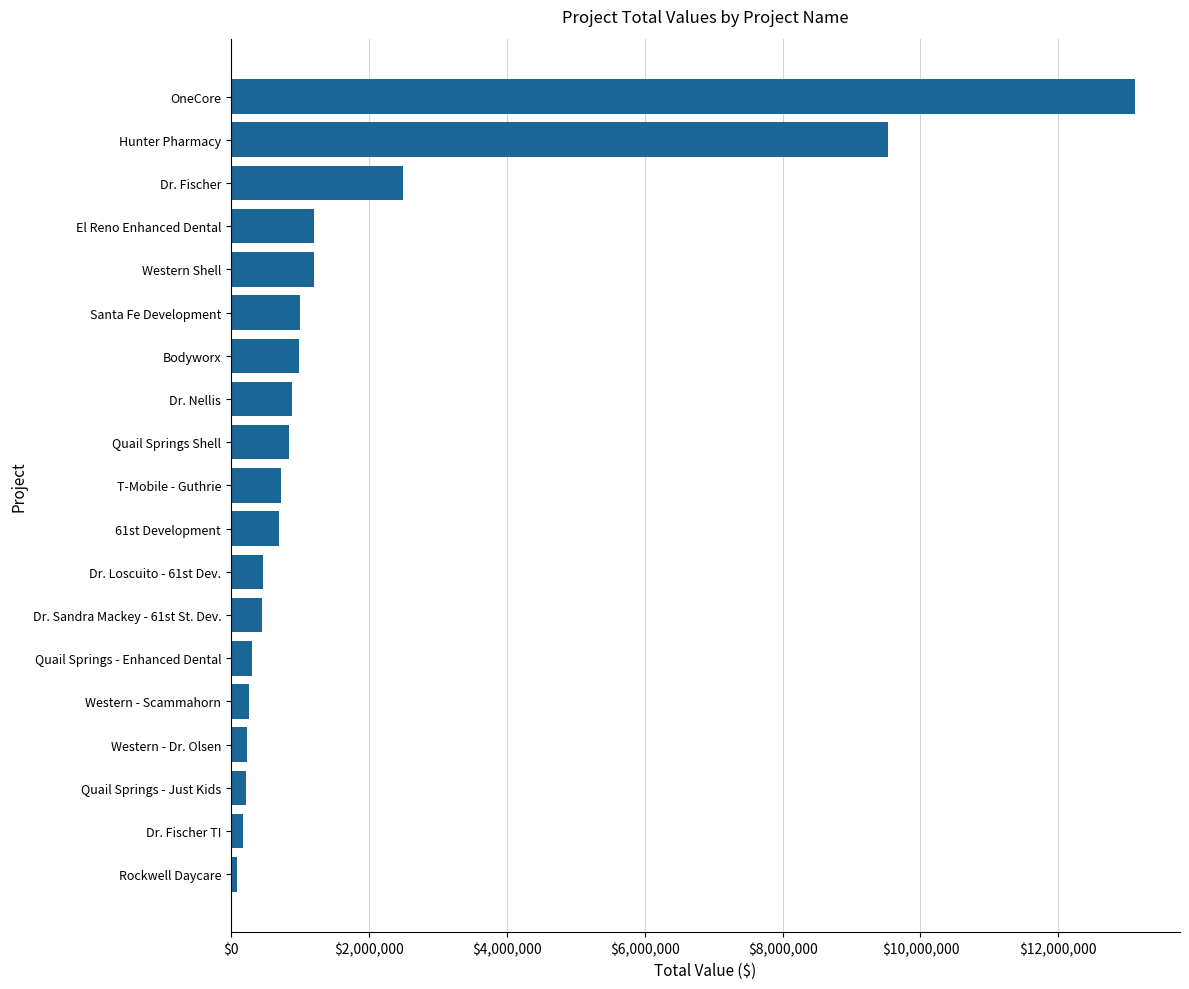

What is the smallest value displayed?

81500